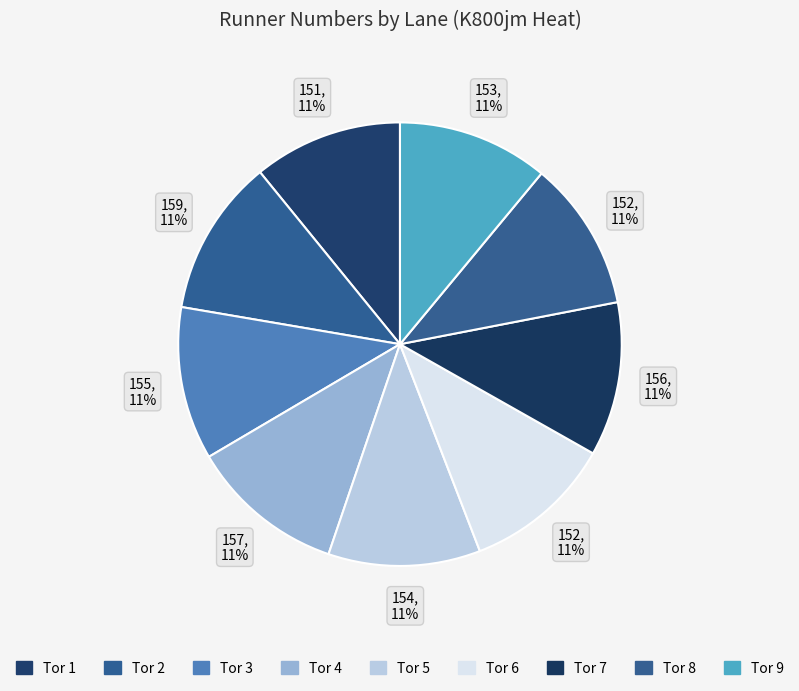

Combined, what portion of the pie is Tor 5 and Tor 9?

22.1%